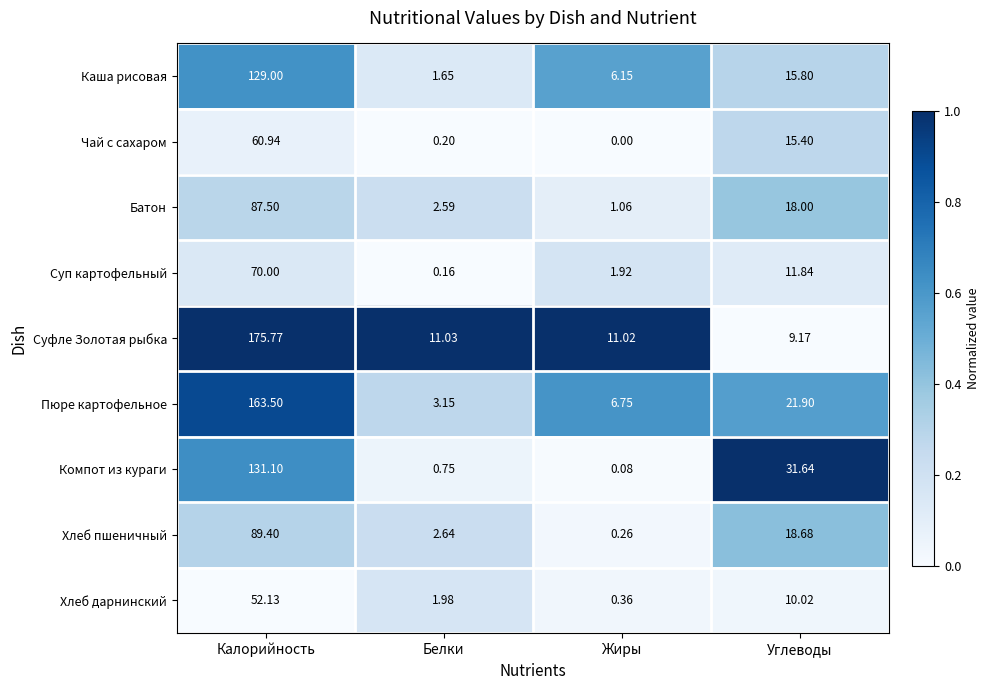

At which label does Батон reach its minimum?

Жиры